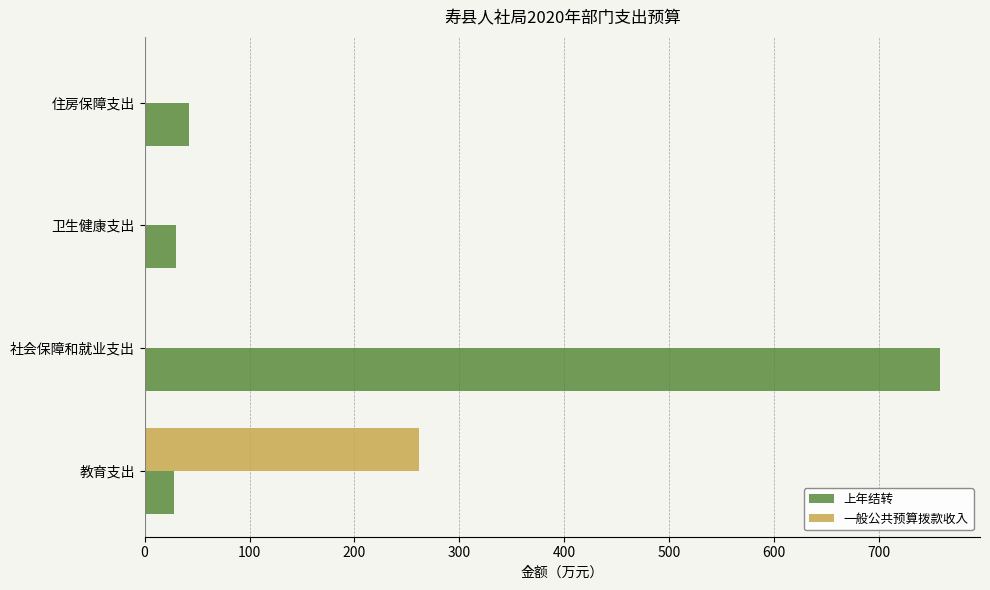

Which series changed the most between 社会保障和就业支出 and 卫生健康支出?

上年结转